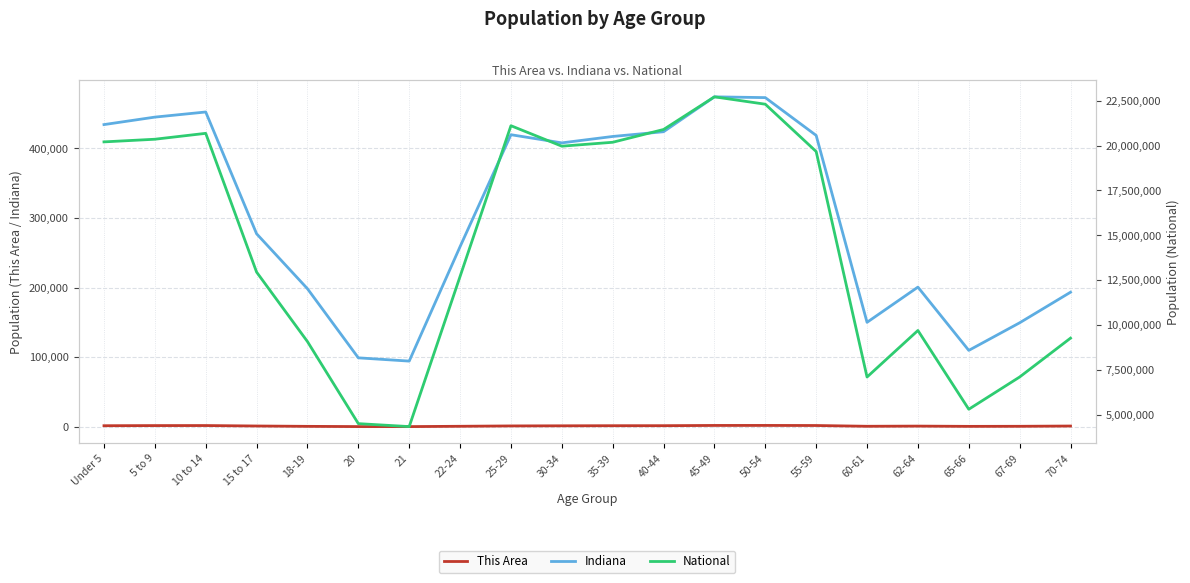

Reading left to right, transcribe all the data shown in this chart.

This Area: Under 5=1479	5 to 9=1672	10 to 14=1731	15 to 17=1078	18-19=580	20=243	21=221	22-24=679	25-29=1179	30-34=1352	35-39=1496	40-44=1533	45-49=1876	50-54=1902	55-59=1781	60-61=682	62-64=929	65-66=557	67-69=654	70-74=1037
Indiana: Under 5=434075	5 to 9=444821	10 to 14=452171	15 to 17=277231	18-19=198284	20=98994	21=94313	22-24=258719	25-29=419530	30-34=407815	35-39=417011	40-44=423819	45-49=473946	50-54=472822	55-59=418515	60-61=150022	62-64=200606	65-66=109710	67-69=149347	70-74=193278
National: Under 5=20201362	5 to 9=20348657	10 to 14=20677194	15 to 17=12954254	18-19=9086089	20=4519129	21=4354294	22-24=12712576	25-29=21101849	30-34=19962099	35-39=20179642	40-44=20890964	45-49=22708591	50-54=22298125	55-59=19664805	60-61=7113727	62-64=9704197	65-66=5319902	67-69=7115361	70-74=9278166